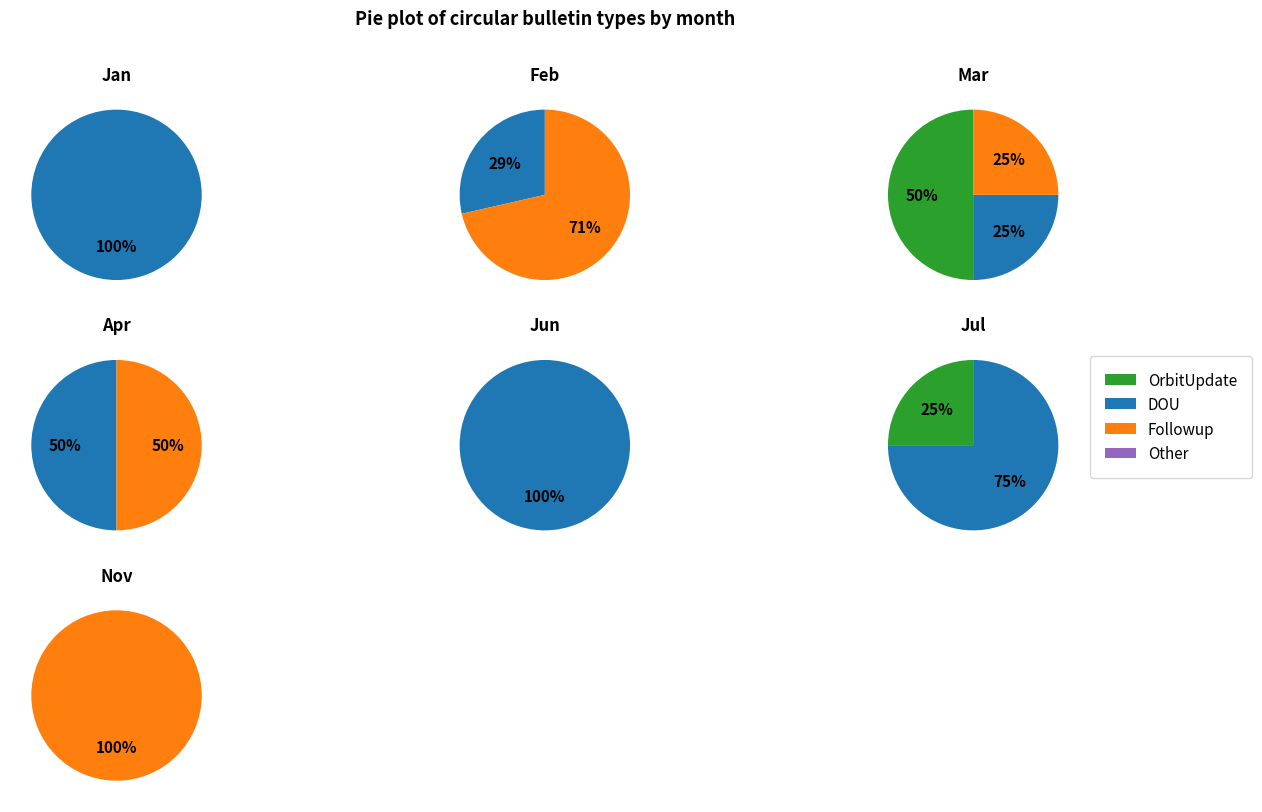

Does Mar represent more than half of the total?

Yes